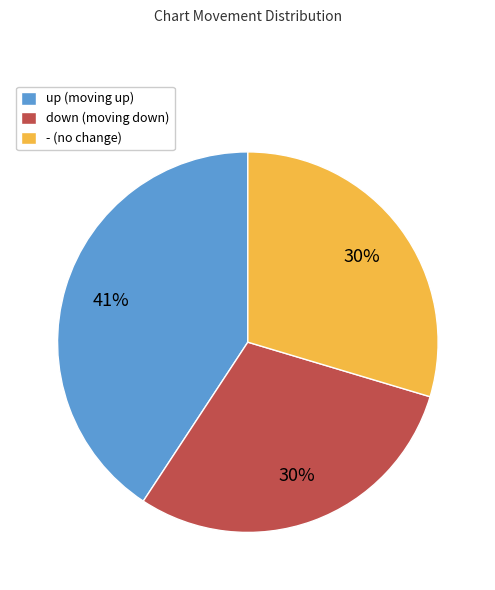

To the nearest percent, what portion does - represent?

30%